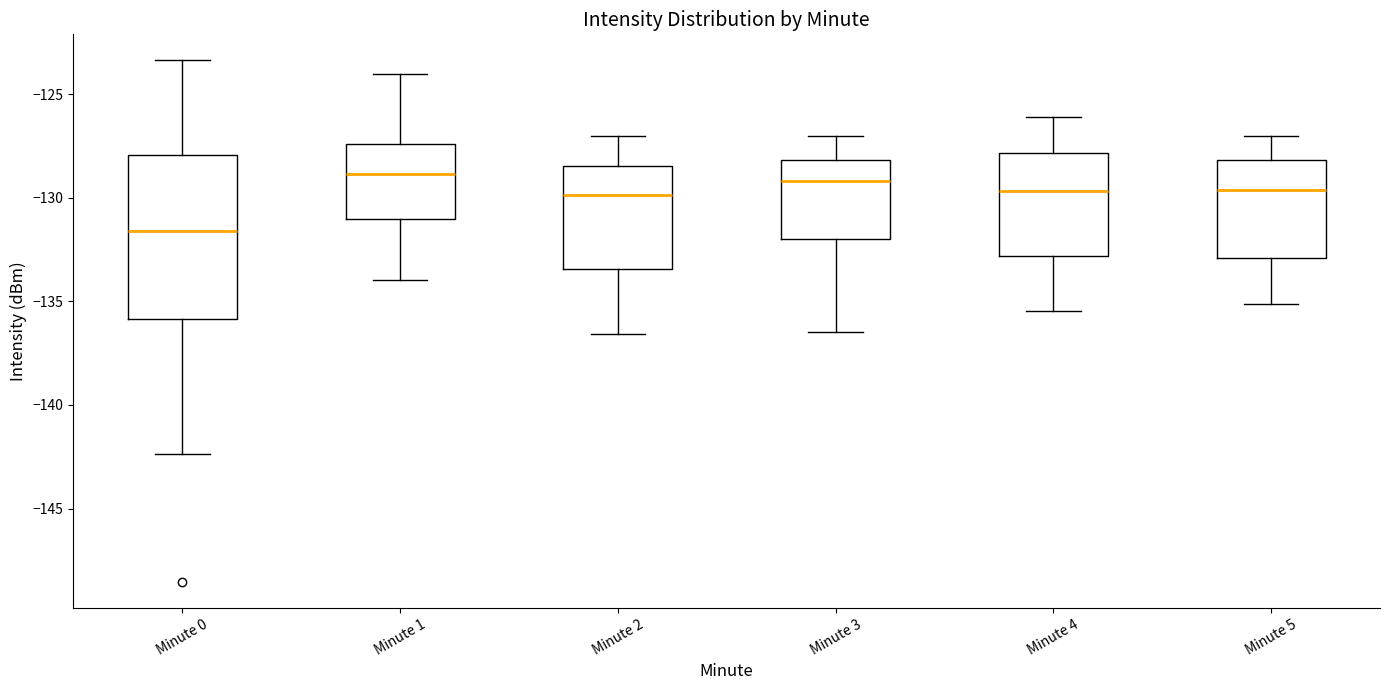

Which box has the lowest median line?

Minute 0